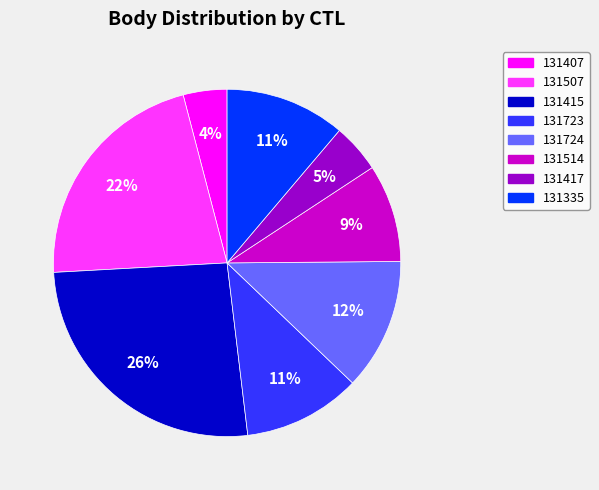

Is there any slice that represents more than half of the pie?

No